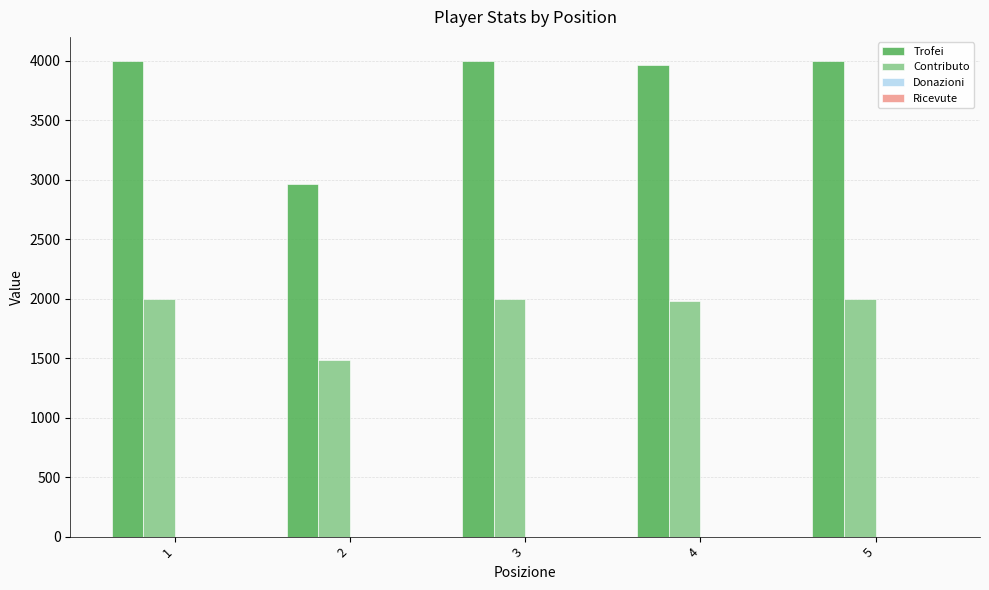

How many bars are there in each group?

2